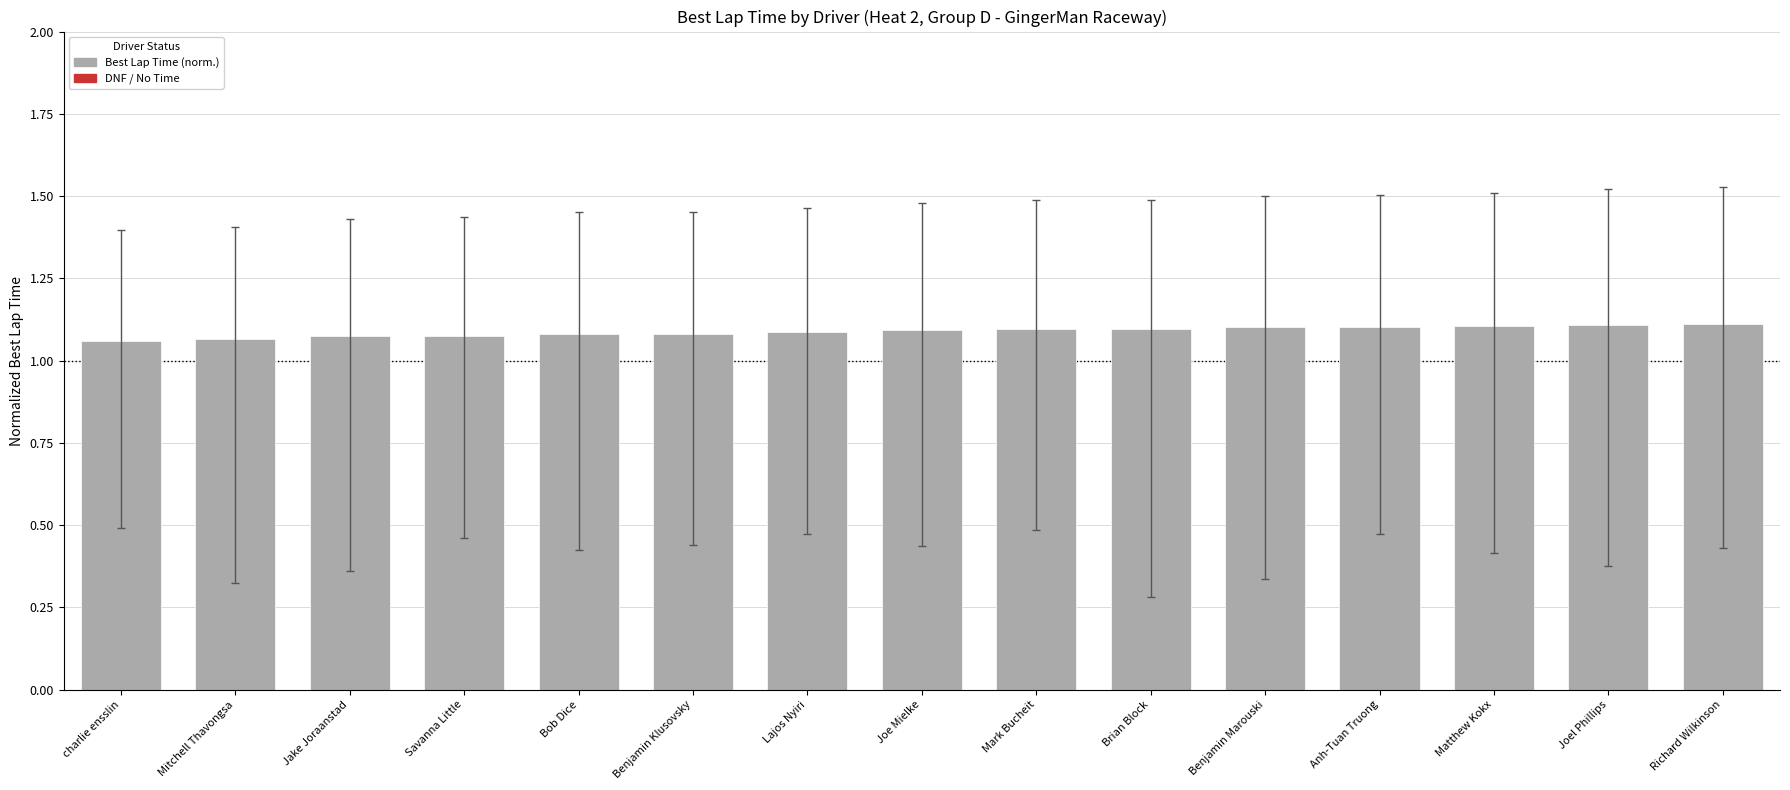

What is the label of the 10th bar from the right?

Benjamin Klusovsky